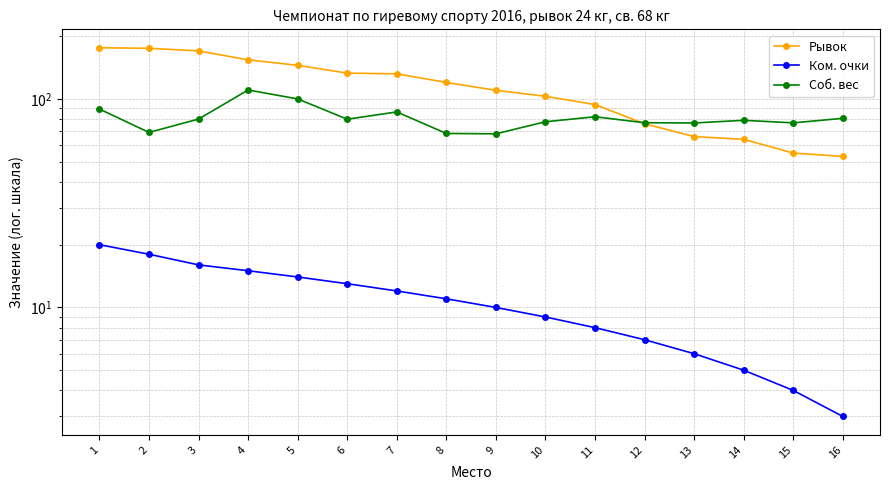

Rank the series at 1 from lowest to highest value.

Ком. очки, Соб. вес, Рывок